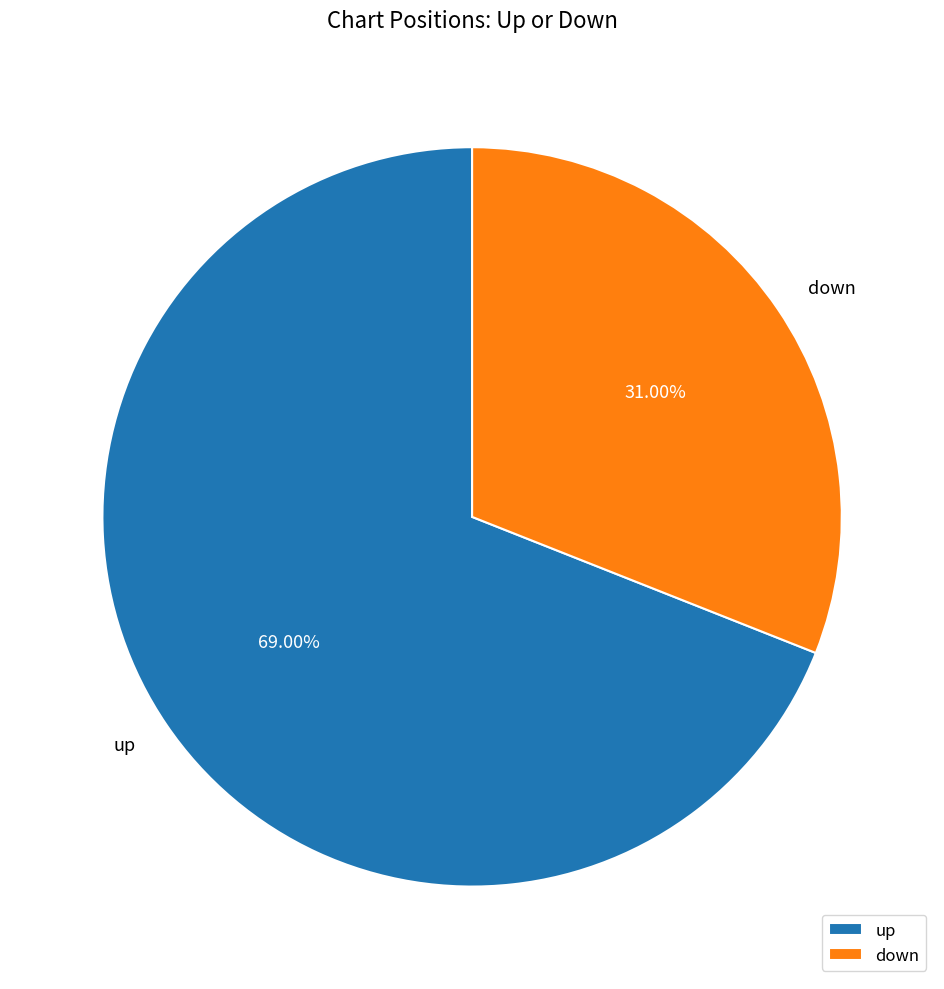

What is the ratio of the value at down to the value at up?

0.4